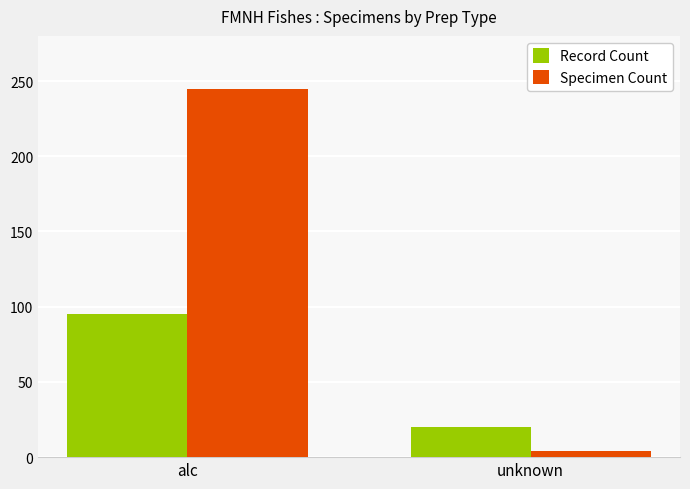

Which category has the lowest value in the Record Count series?

unknown